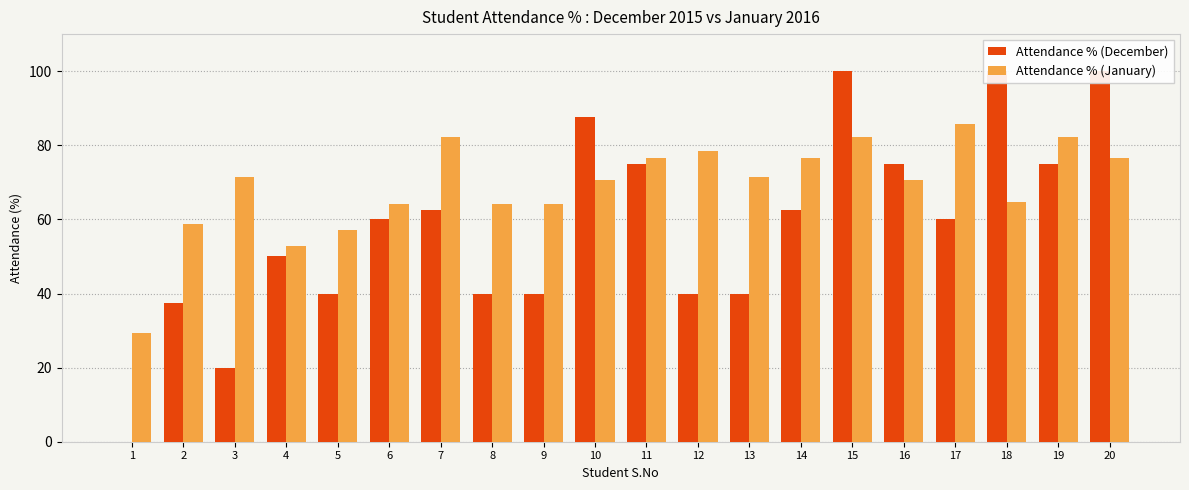

What is the average value of the Attendance % (December) series?

58.2